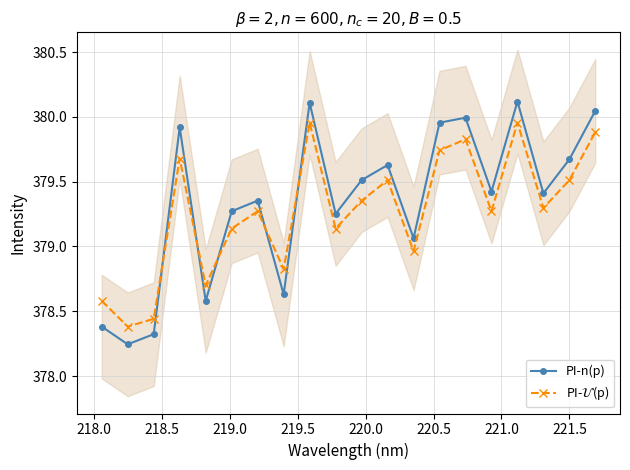

How many distinct data groups are displayed?

2